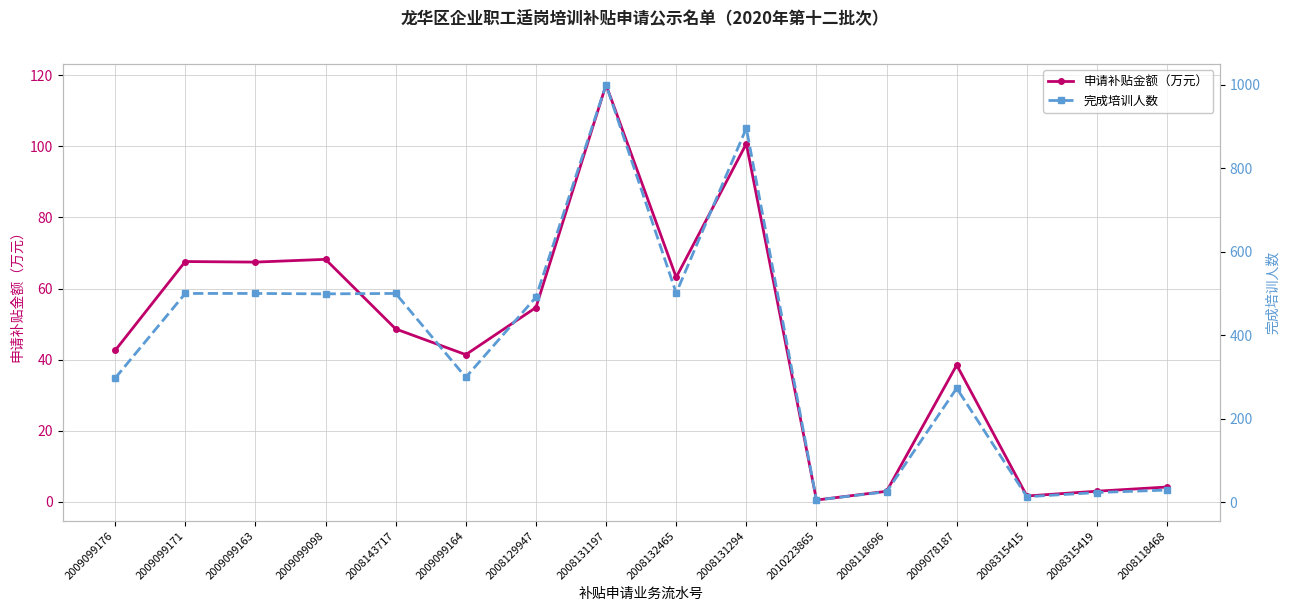

What are all the series names shown in the legend?

申请补贴金额（万元）, 完成培训人数